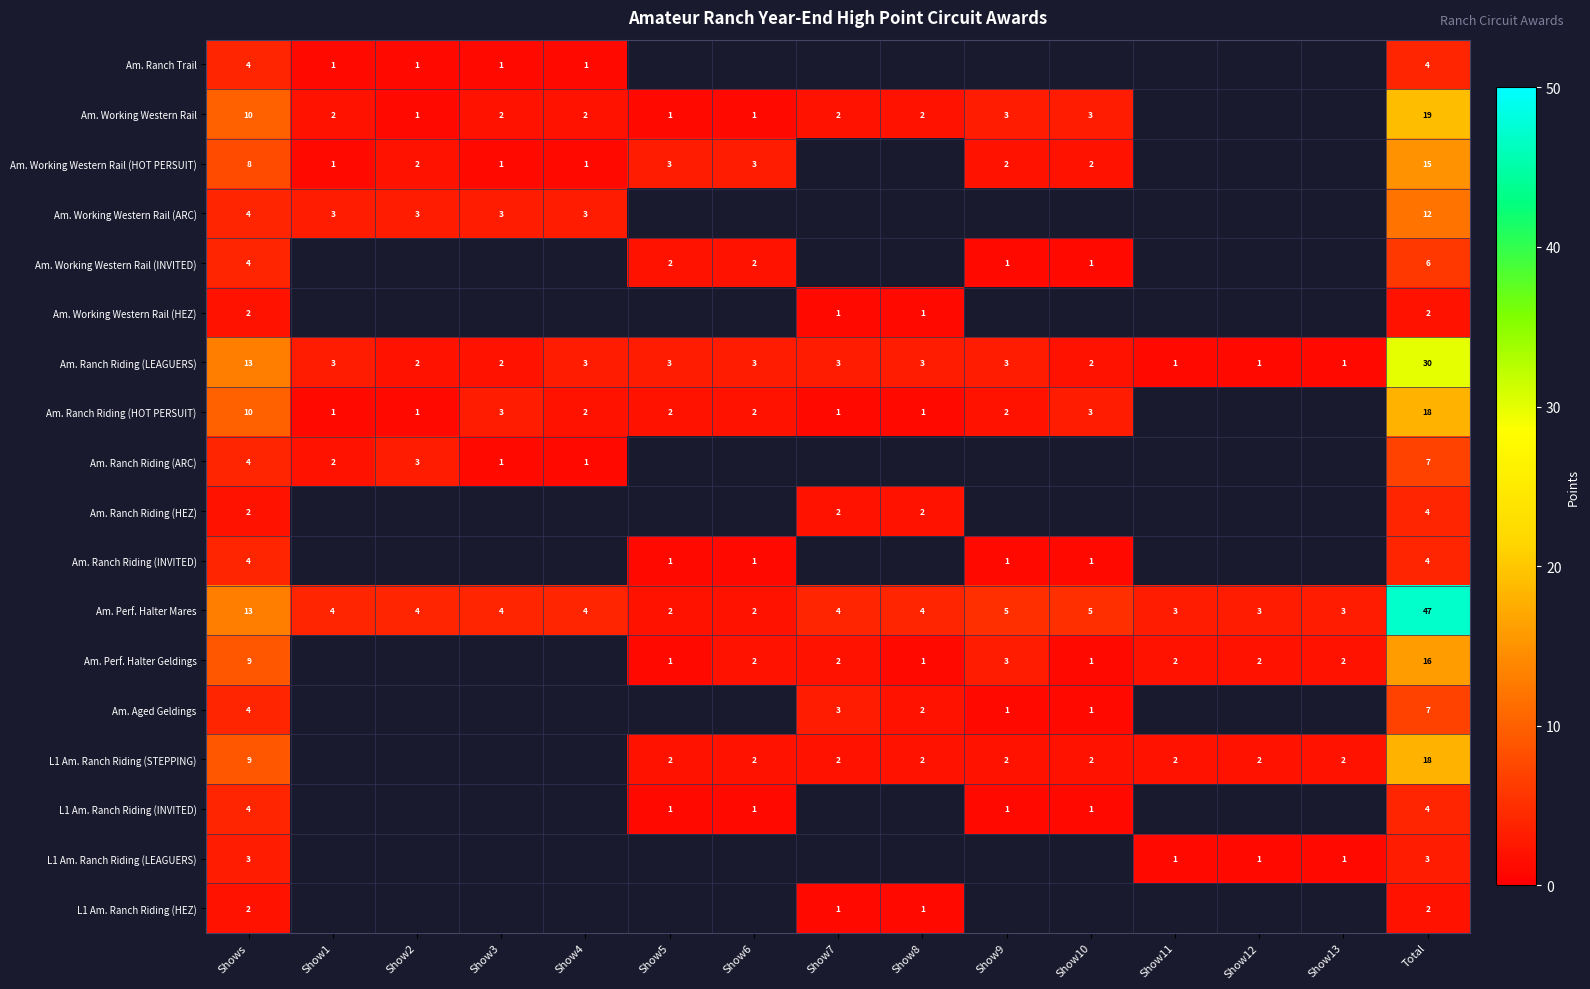

The Am. Perf. Halter Geldings series shows 1 at Show8. True or false?

True